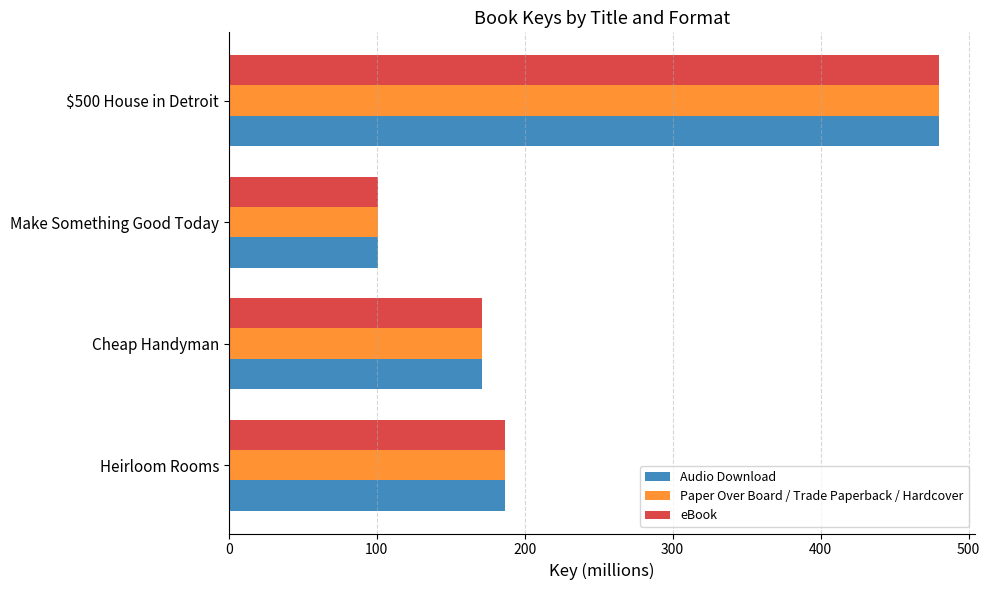

Rank the categories by eBook value from lowest to highest.

Make Something Good Today, Cheap Handyman, Heirloom Rooms, $500 House in Detroit